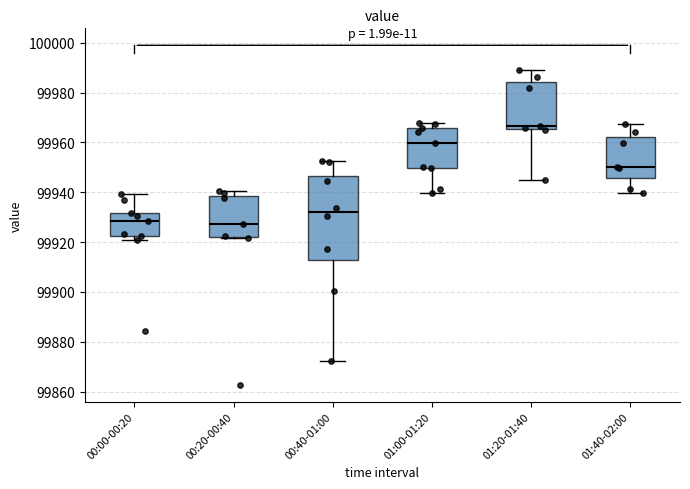

Reading left to right, transcribe this box plot: for each box, give where its median line is, the range the box spans, and where its two whiskers end, as read against the y-axis. The values are not printed on the chart, so give them approximately, as read against the axis.

00:00-00:20: median 99928, box 99922 to 99932, whiskers 99920 to 99940
00:20-00:40: median 99928, box 99922 to 99938, whiskers 99922 to 99940
00:40-01:00: median 99932, box 99914 to 99946, whiskers 99872 to 99952
01:00-01:20: median 99960, box 99950 to 99966, whiskers 99940 to 99968
01:20-01:40: median 99966 (just above the box's lower edge), box 99966 to 99984, whiskers 99946 to 99990
01:40-02:00: median 99950, box 99946 to 99962, whiskers 99940 to 99968